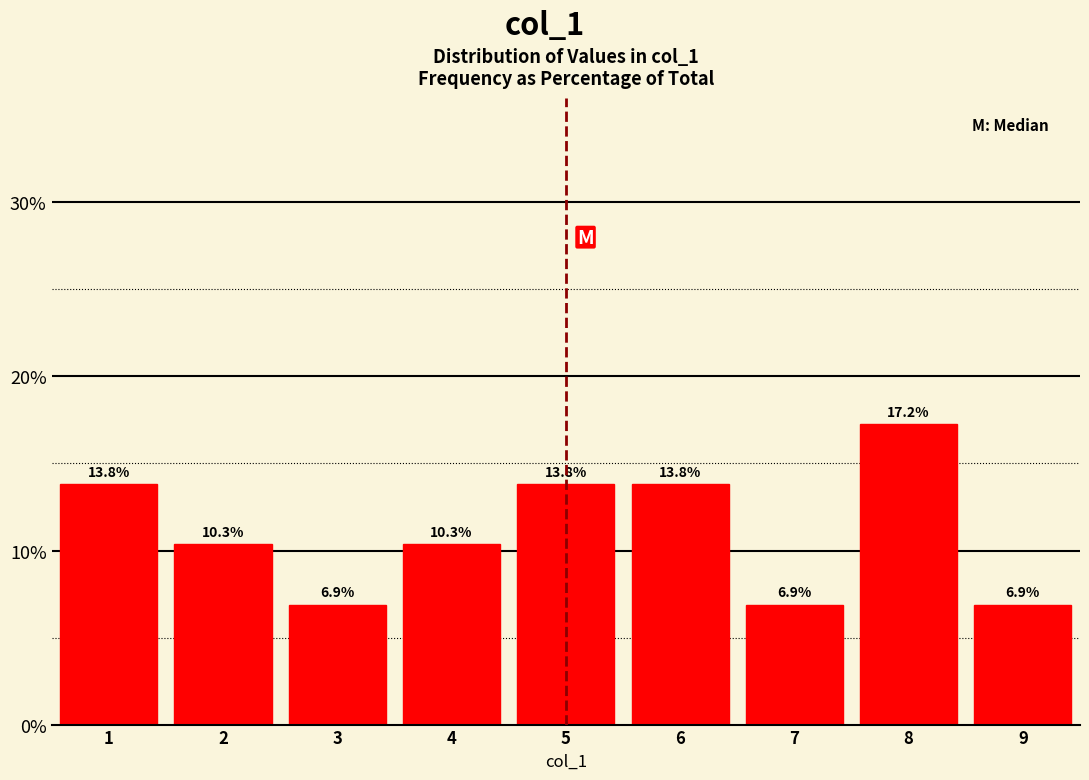

Reading left to right, list every bar in this chart as the range it spans on the x-axis followed by its height.

0.5 to 1.5: 13.8
1.5 to 2.5: 10.3
2.5 to 3.5: 6.9
3.5 to 4.5: 10.3
4.5 to 5.5: 13.8
5.5 to 6.5: 13.8
6.5 to 7.5: 6.9
7.5 to 8.5: 17.2
8.5 to 9.5: 6.9